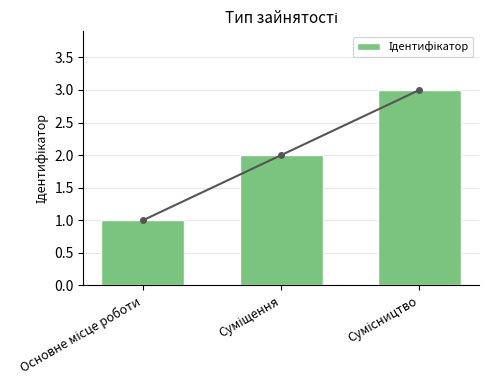

The value at Основне місце роботи is 2. True or false?

False